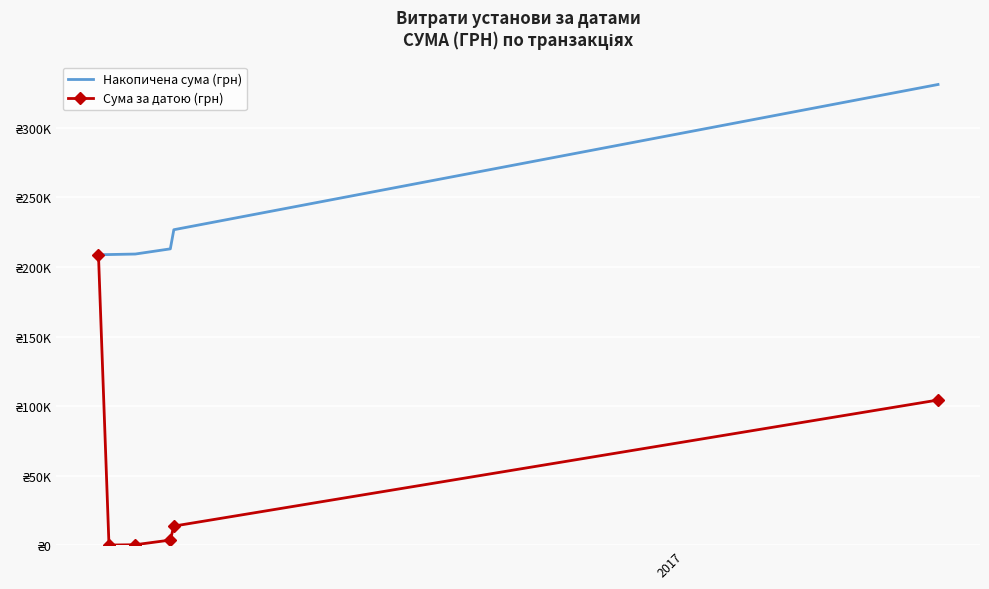

What is the difference between the maximum and minimum values in the Накопичена сума (грн) series?

122381.4